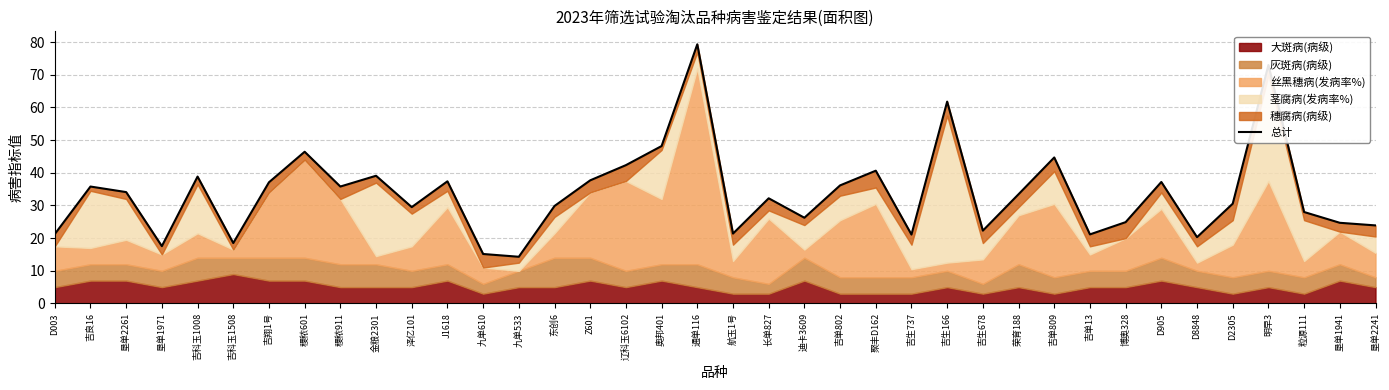

At which category does the chart reach its minimum across all series?

九单533